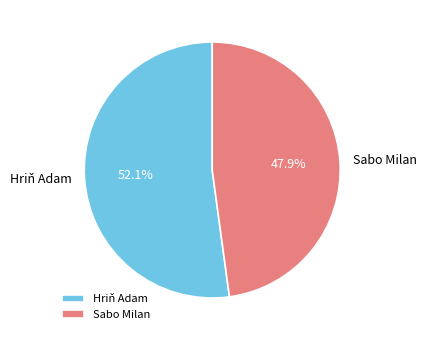

To the nearest percent, what is the difference between the Sabo Milan and Hriň Adam slice percentages?

4%